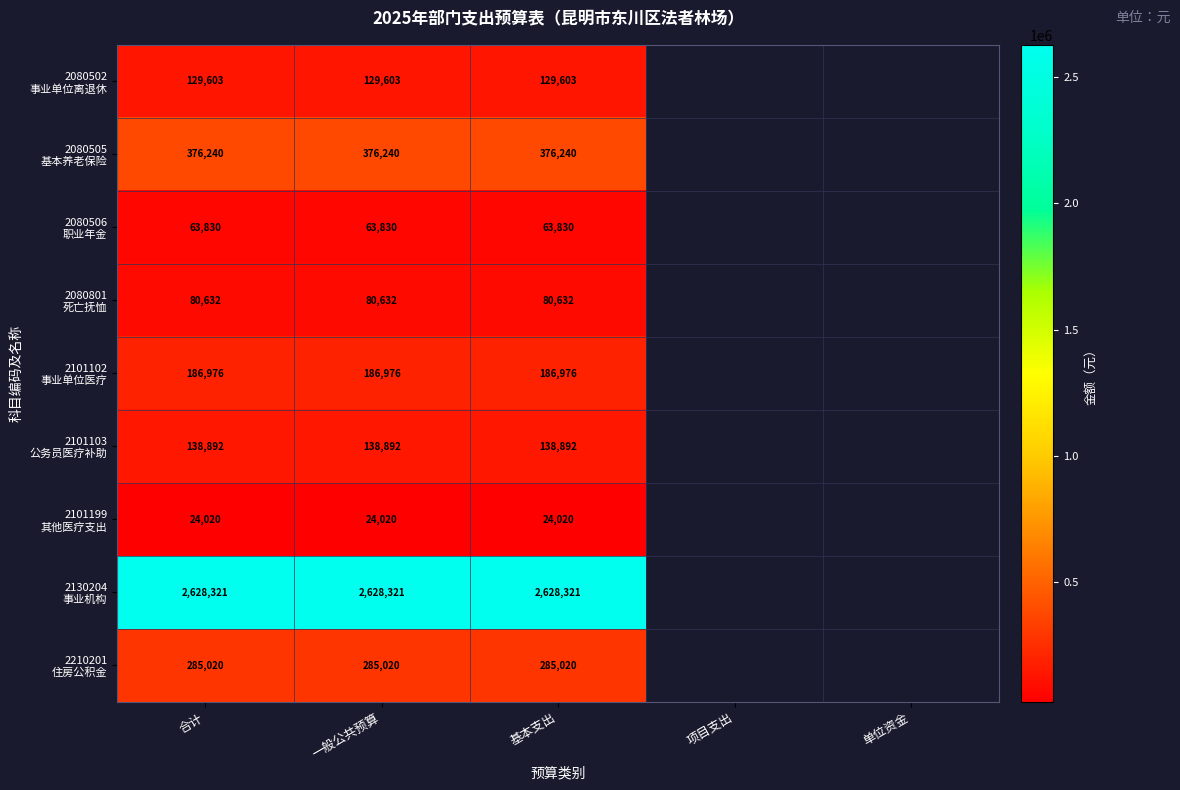

At which category is the sum across all series the highest?

合计